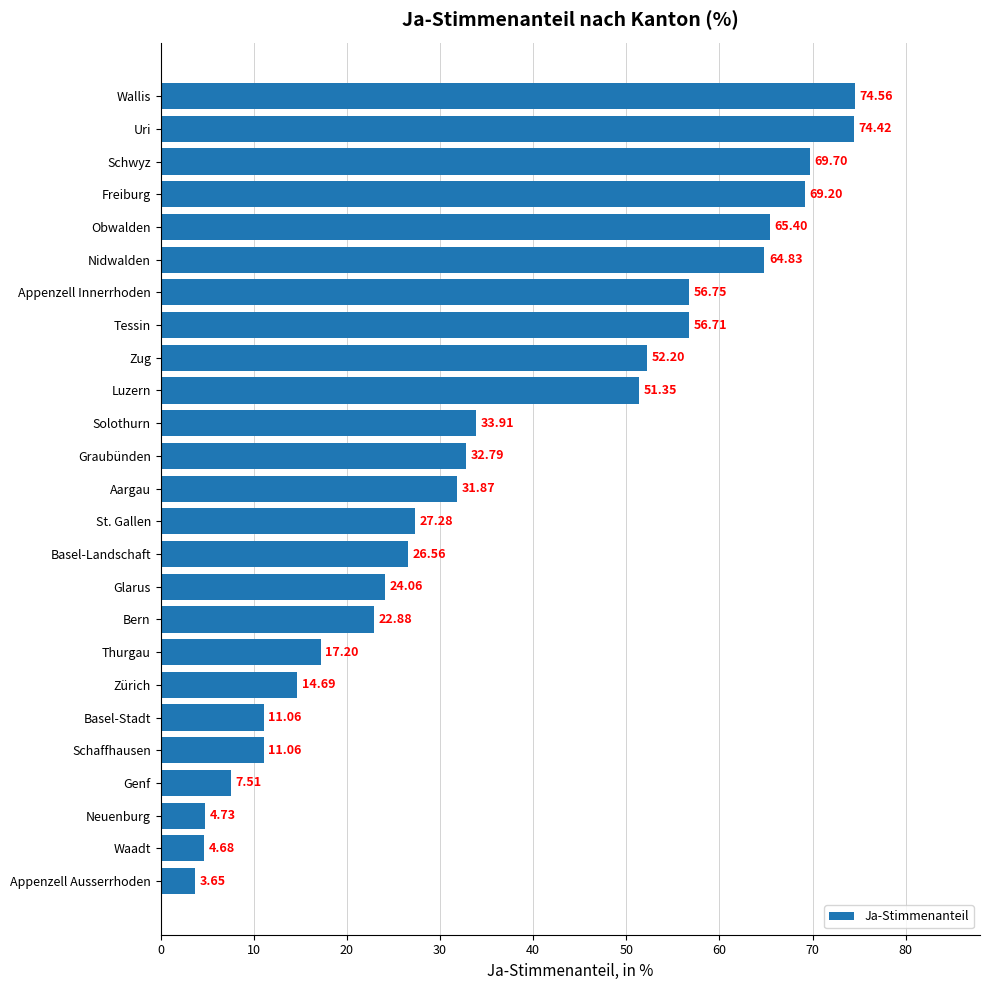

Which has a higher value, Obwalden or Neuenburg?

Obwalden